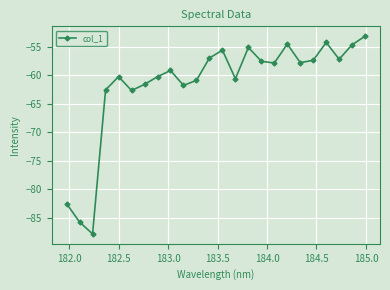

How many points are higher than both their immediate neighbors (excluding endpoints)?

6